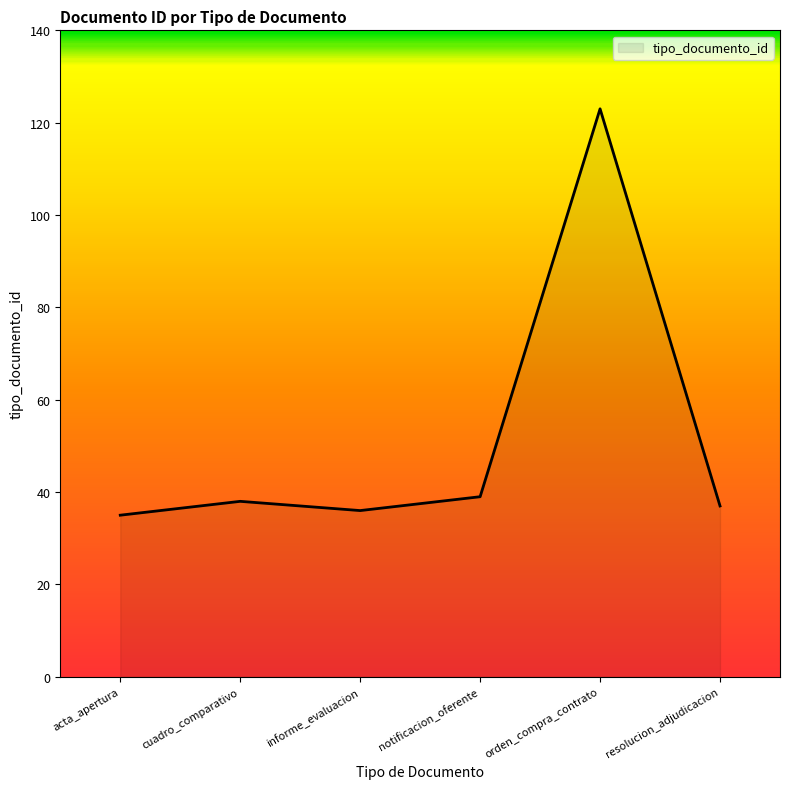

Reading left to right, what are all the values shown in this chart?

35	38	36	39	123	37